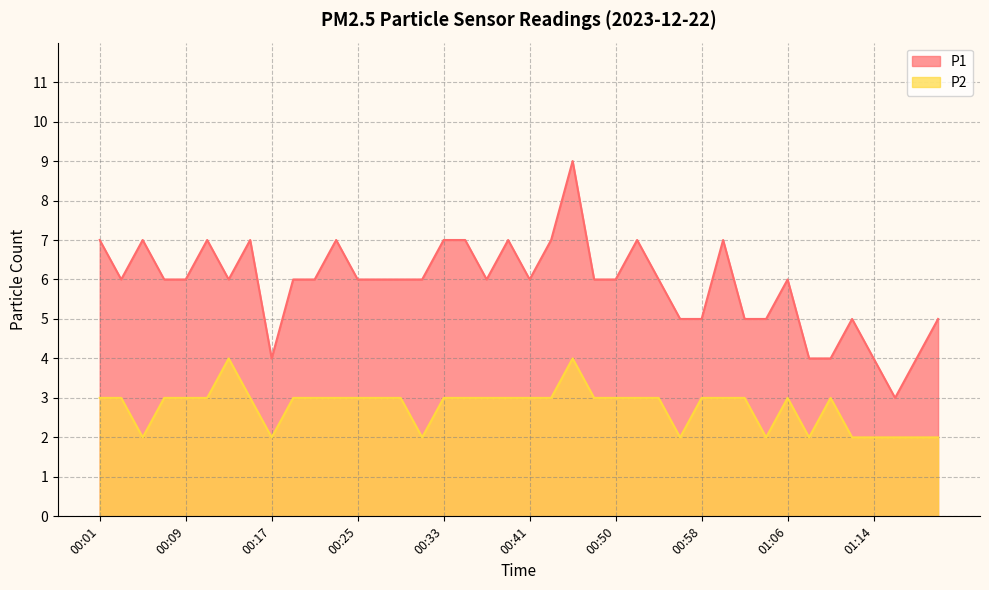

True or false: P2 and P1 intersect in this chart.

False